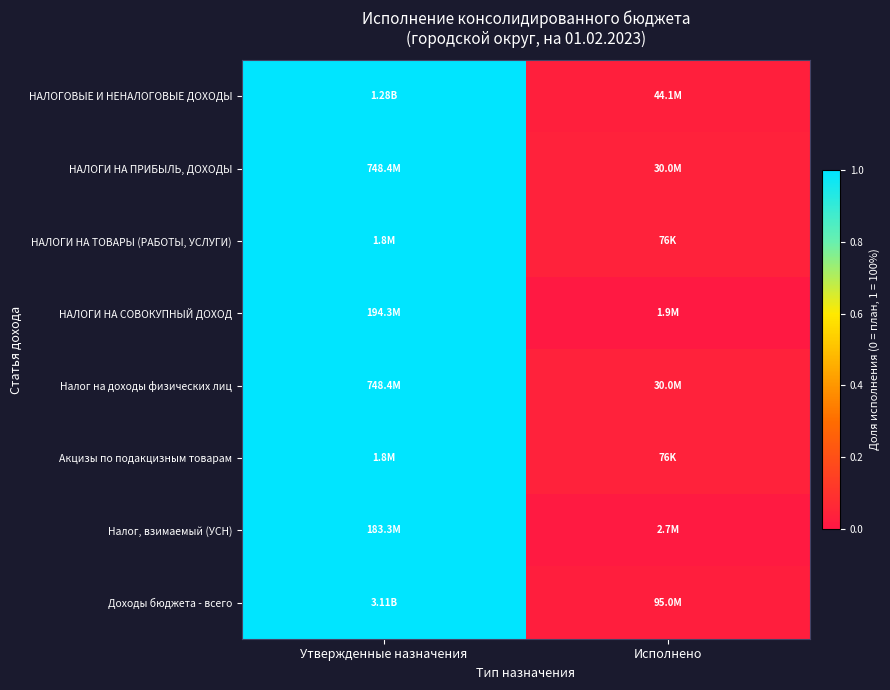

Reading right to left, what are all the values shown in this chart?

НАЛОГОВЫЕ И НЕНАЛОГОВЫЕ ДОХОДЫ: Исполнено=0.0	Утвержденные назначения=1.0
НАЛОГИ НА ПРИБЫЛЬ, ДОХОДЫ: Исполнено=0.0	Утвержденные назначения=1.0
НАЛОГИ НА ТОВАРЫ (РАБОТЫ, УСЛУГИ): Исполнено=0.0	Утвержденные назначения=1.0
НАЛОГИ НА СОВОКУПНЫЙ ДОХОД: Исполнено=0.0	Утвержденные назначения=1.0
Налог на доходы физических лиц: Исполнено=0.0	Утвержденные назначения=1.0
Акцизы по подакцизным товарам: Исполнено=0.0	Утвержденные назначения=1.0
Налог, взимаемый (УСН): Исполнено=0.0	Утвержденные назначения=1.0
Доходы бюджета - всего: Исполнено=0.0	Утвержденные назначения=1.0